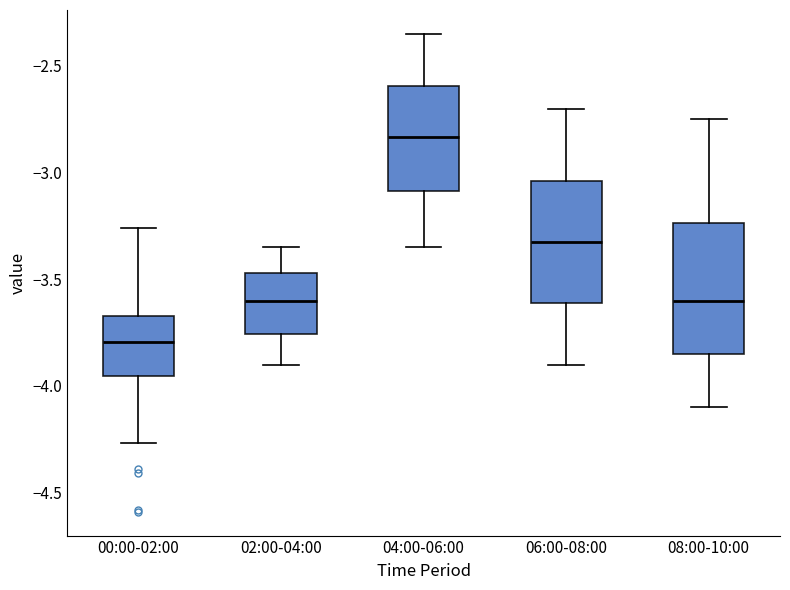

Reading left to right, transcribe this box plot: for each box, give where its median line is, the range the box spans, and where its two whiskers end, as read against the y-axis. The values are not printed on the chart, so give them approximately, as read against the axis.

00:00-02:00: median -3.80, box -3.95 to -3.65, whiskers -4.25 to -3.25
02:00-04:00: median -3.60, box -3.75 to -3.45, whiskers -3.90 to -3.35
04:00-06:00: median -2.85, box -3.10 to -2.60, whiskers -3.35 to -2.35
06:00-08:00: median -3.30, box -3.60 to -3.05, whiskers -3.90 to -2.70
08:00-10:00: median -3.60, box -3.85 to -3.25, whiskers -4.10 to -2.75